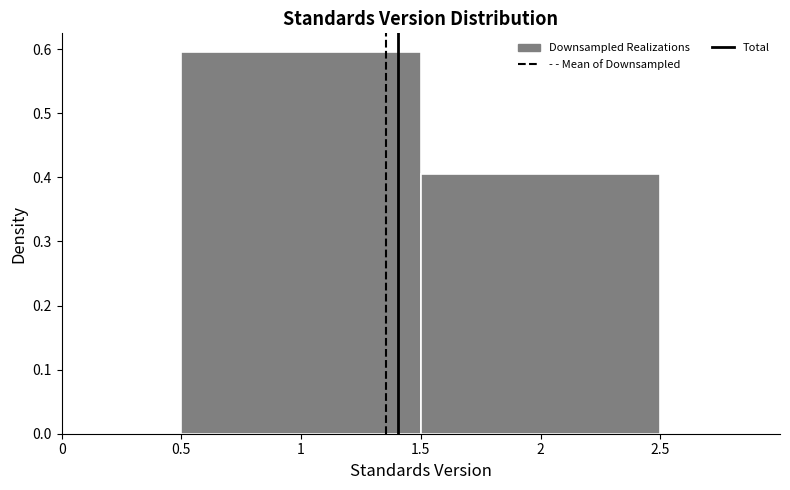

How tall is the bar that spans 1.5 to 2.5 on the x-axis? The values are not printed on the chart, so give them approximately, as read against the axis.

0.41